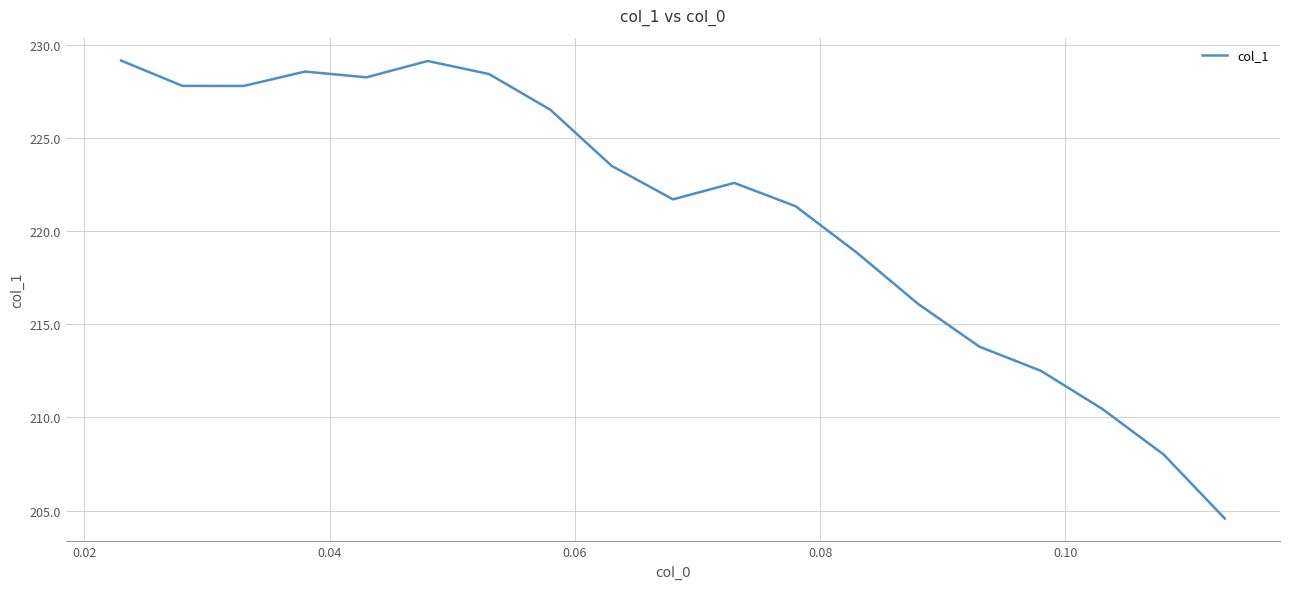

What is the smallest value displayed?

204.6